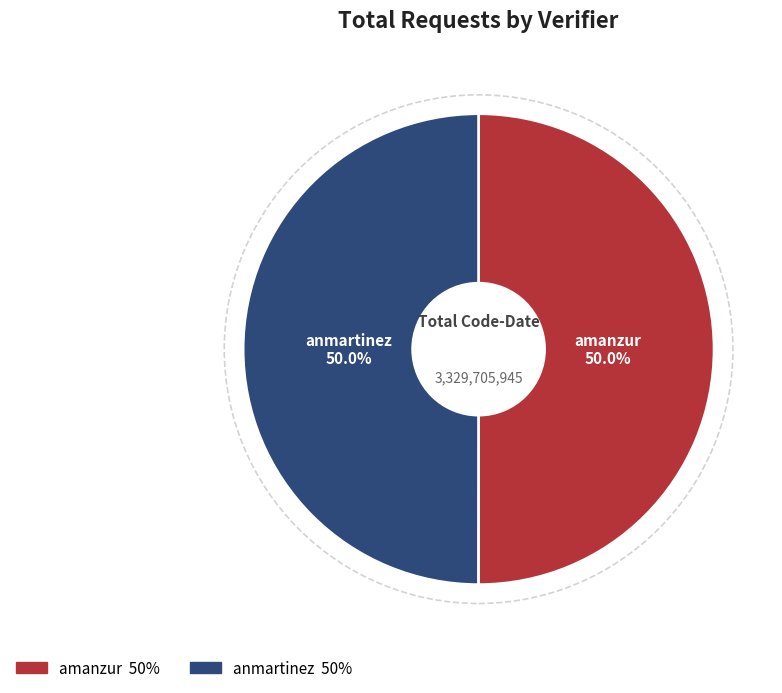

What is the ratio of the value at amanzur to the value at anmartinez?

1.0